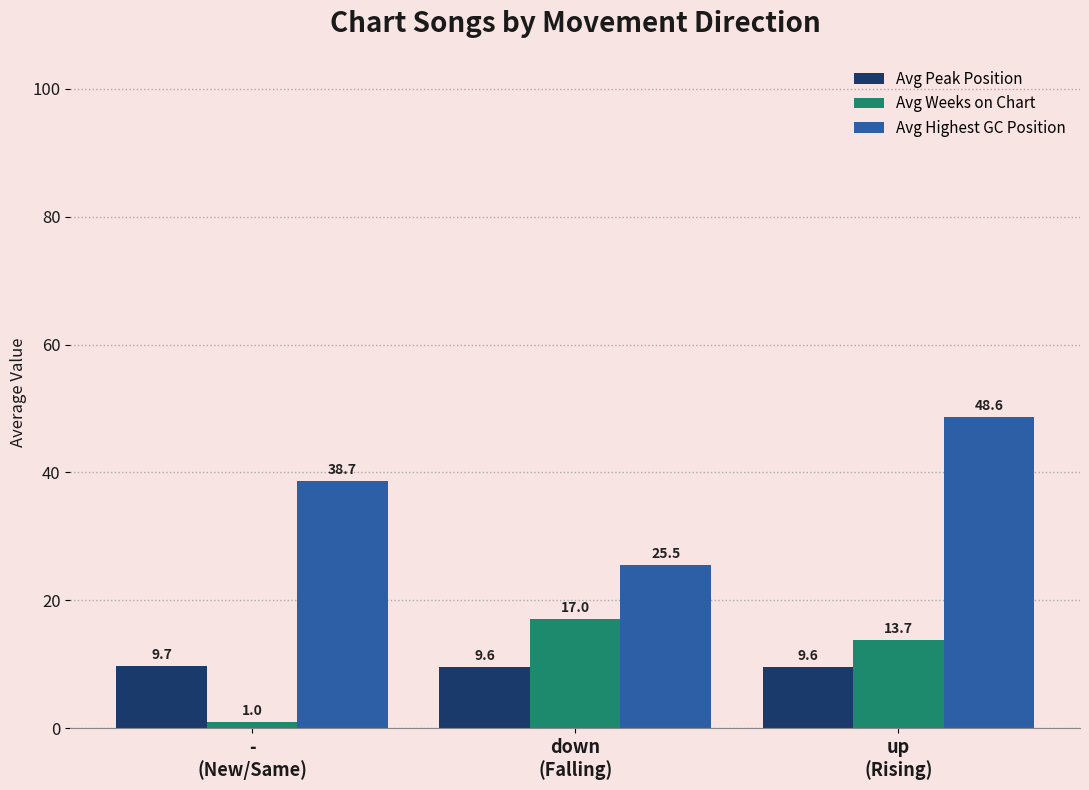

Does the chart contain stacked bars?

No